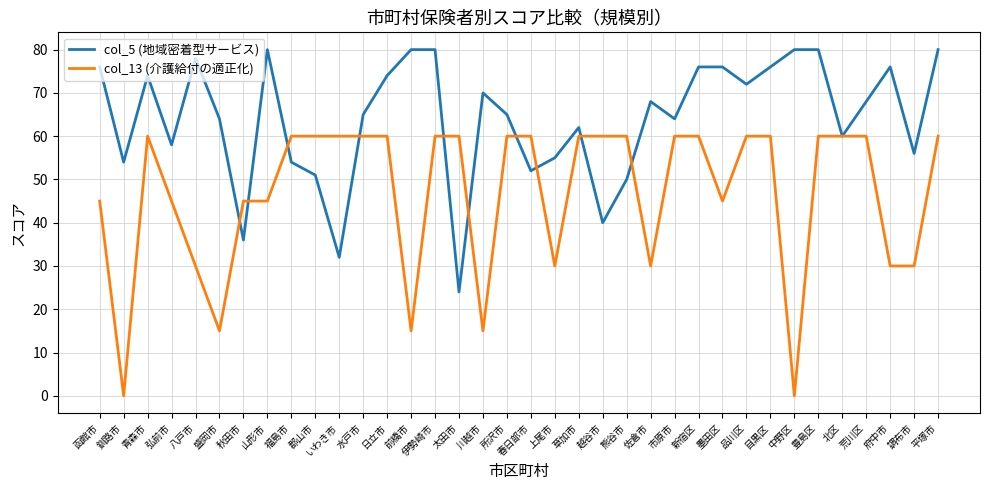

What is the maximum value for col_13 (介護給付の適正化)?

60